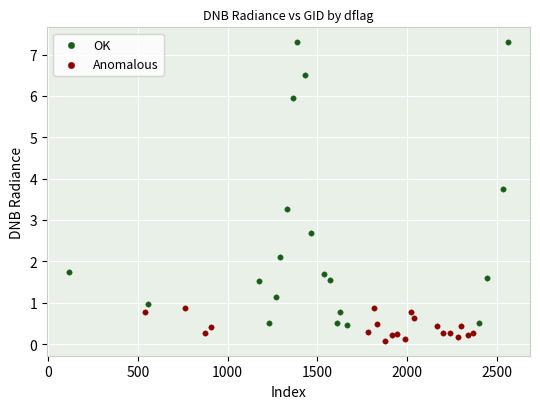

Which series contains the highest Y value?

OK